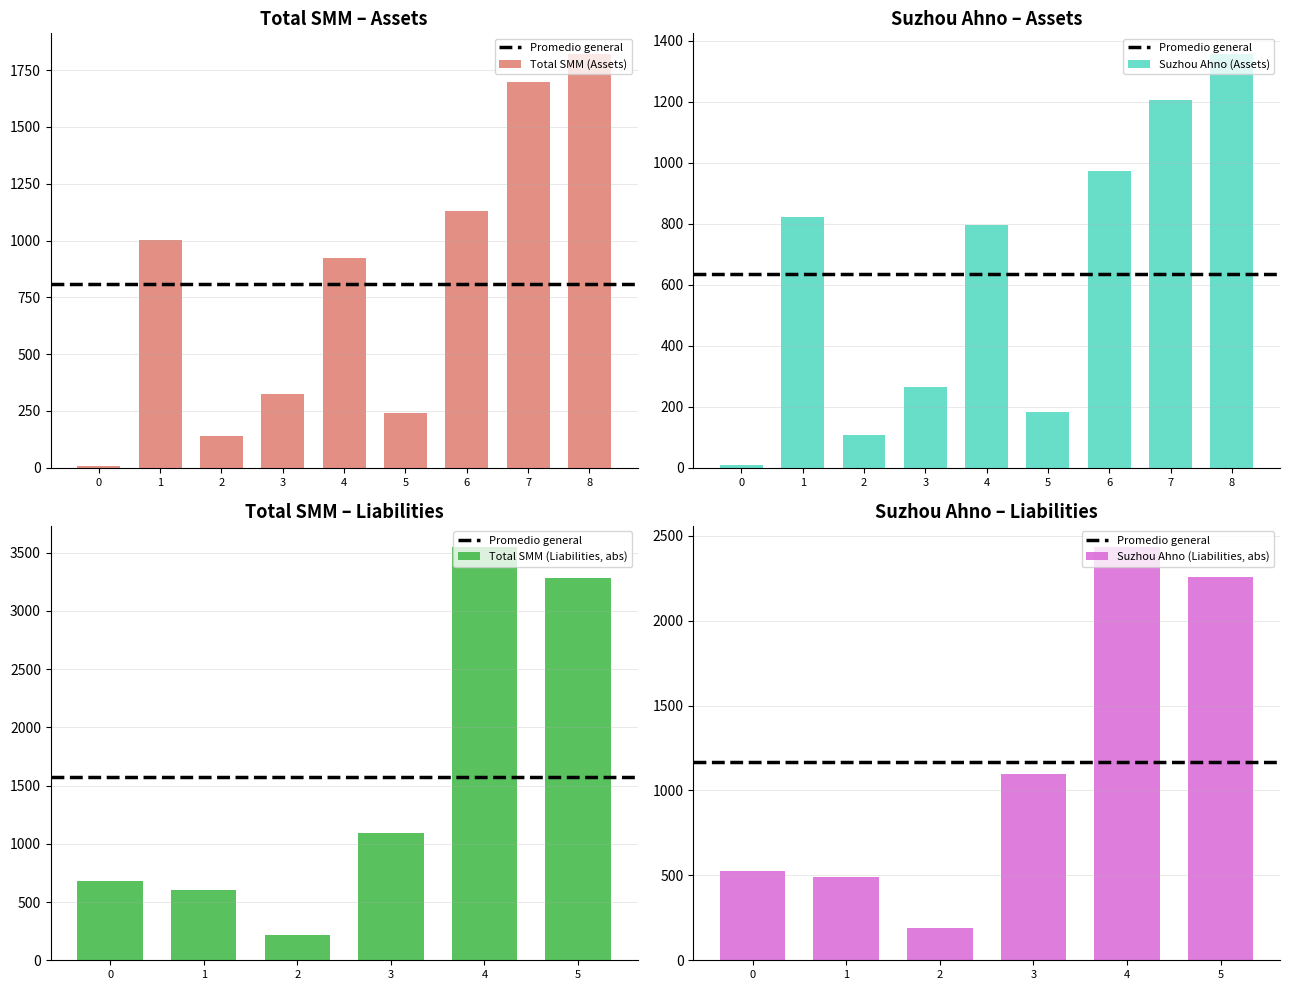

What is the highest value of the Whereof Suzhou Ahno series?

1356